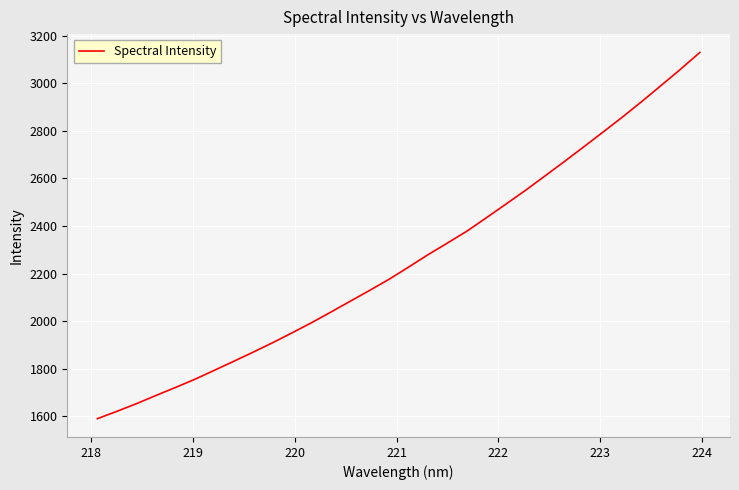

What is the smallest value displayed?

1590.6